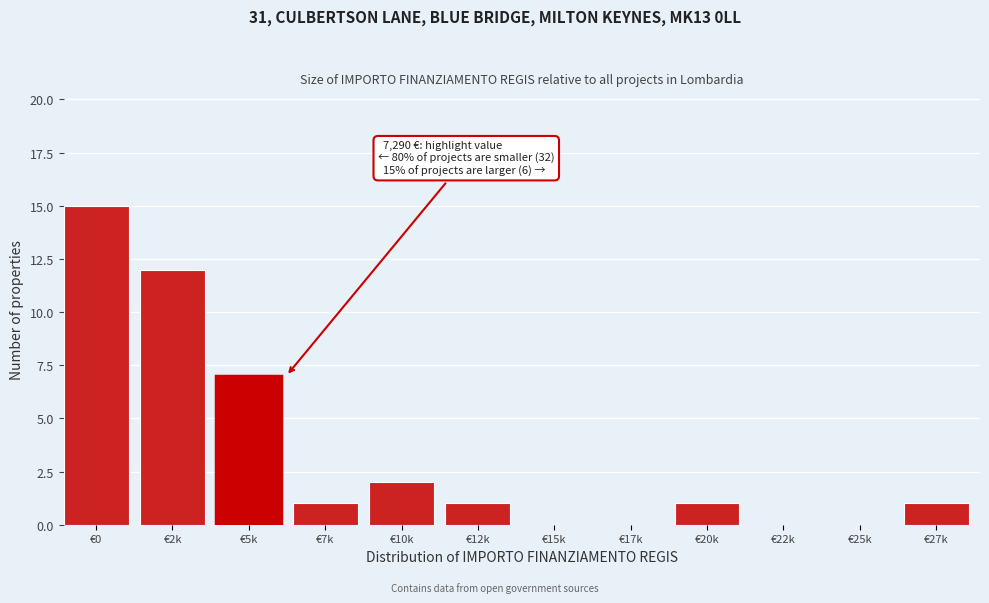

Reading left to right, what are all the values shown in this chart?

€0=15	€2k=12	€5k=7	€7k=1	€10k=2	€12k=1	€15k=0	€17k=0	€20k=1	€22k=0	€25k=0	€27k=1